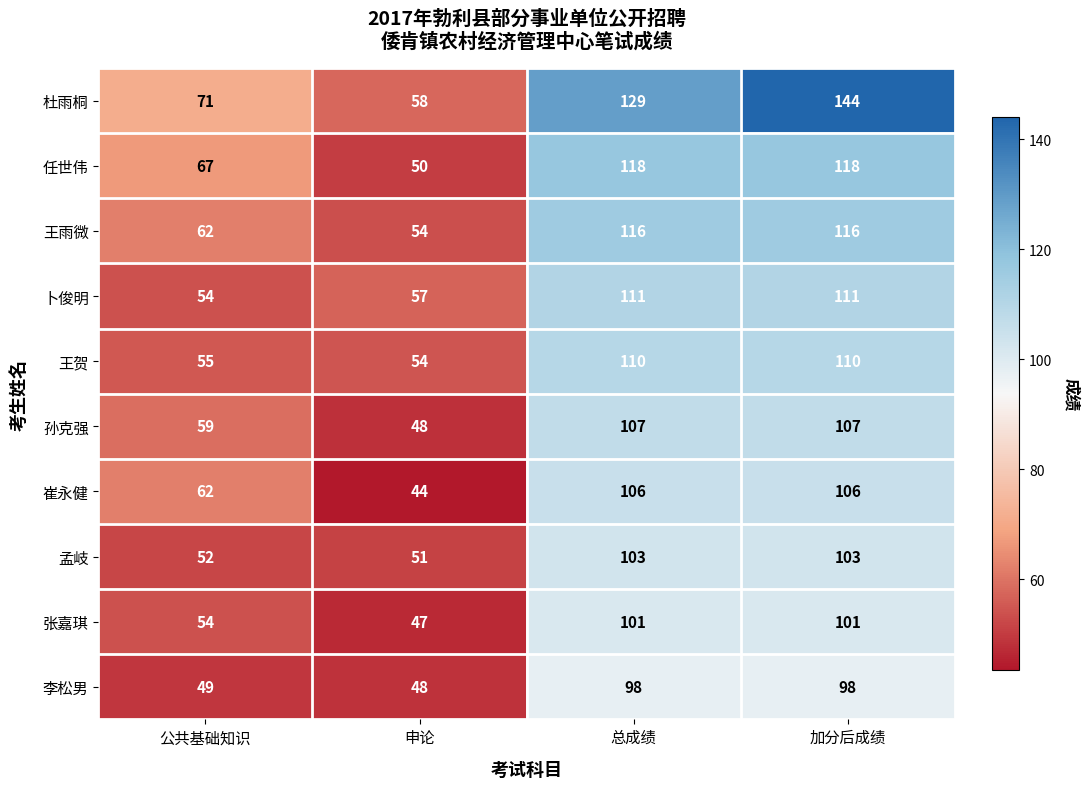

List the series in order of their peak value, highest first.

杜雨桐, 任世伟, 王雨微, 卜俊明, 王贺, 孙克强, 崔永健, 孟岐, 张嘉琪, 李松男